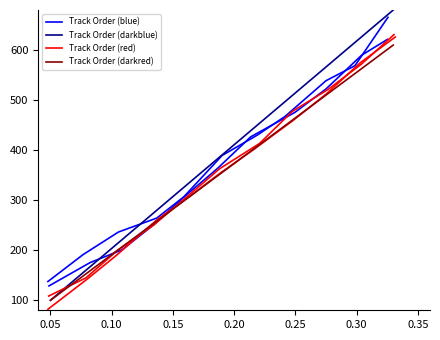

What is the minimum value for Track Order (darkblue)?

100